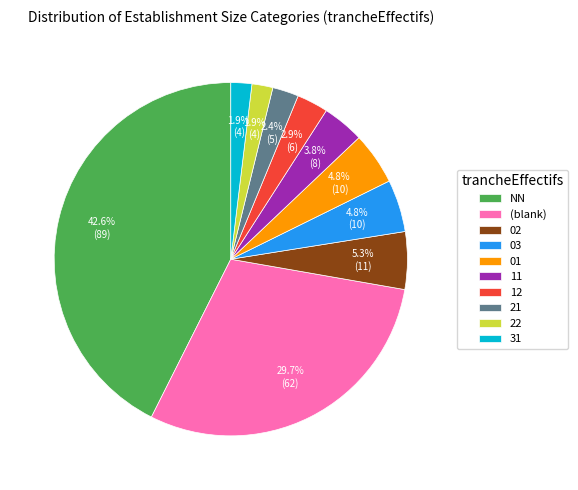

To the nearest percent, what is the difference between the largest and smallest slice percentages?

41%